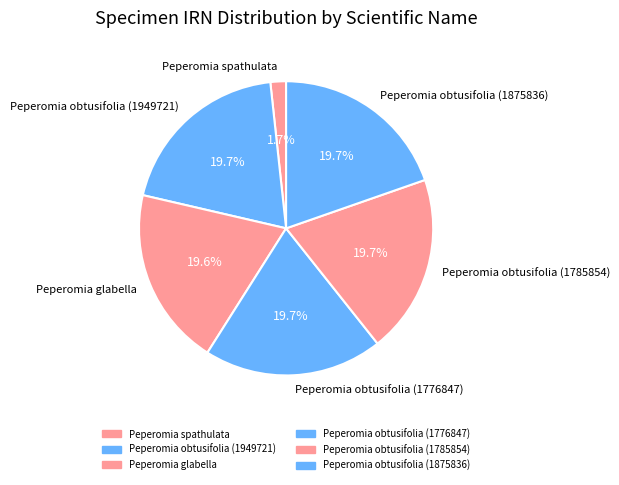

Is it true that Peperomia spathulata is 2% of the pie?

True